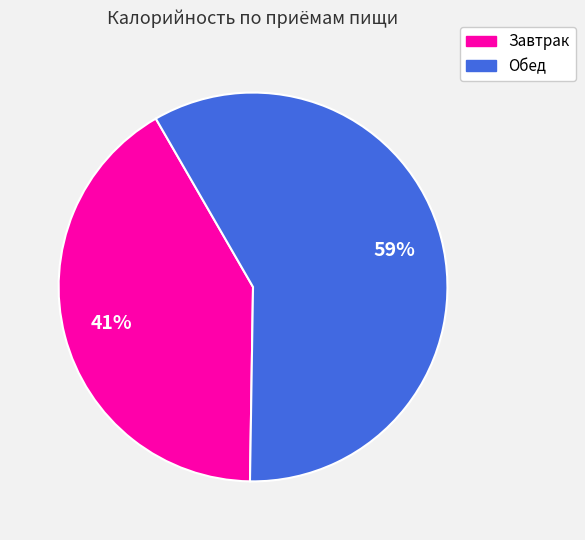

To the nearest percent, what is the combined percentage of Завтрак and Обед?

100%